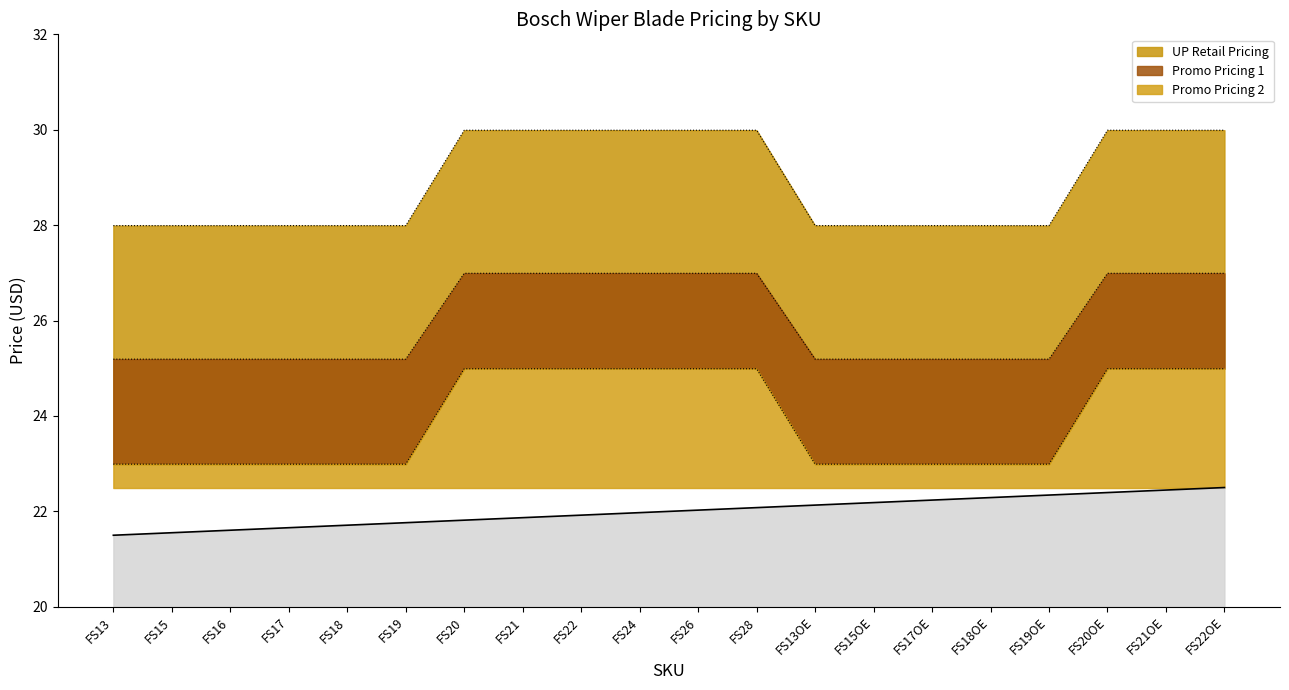

How many categories are shown in the chart?

20